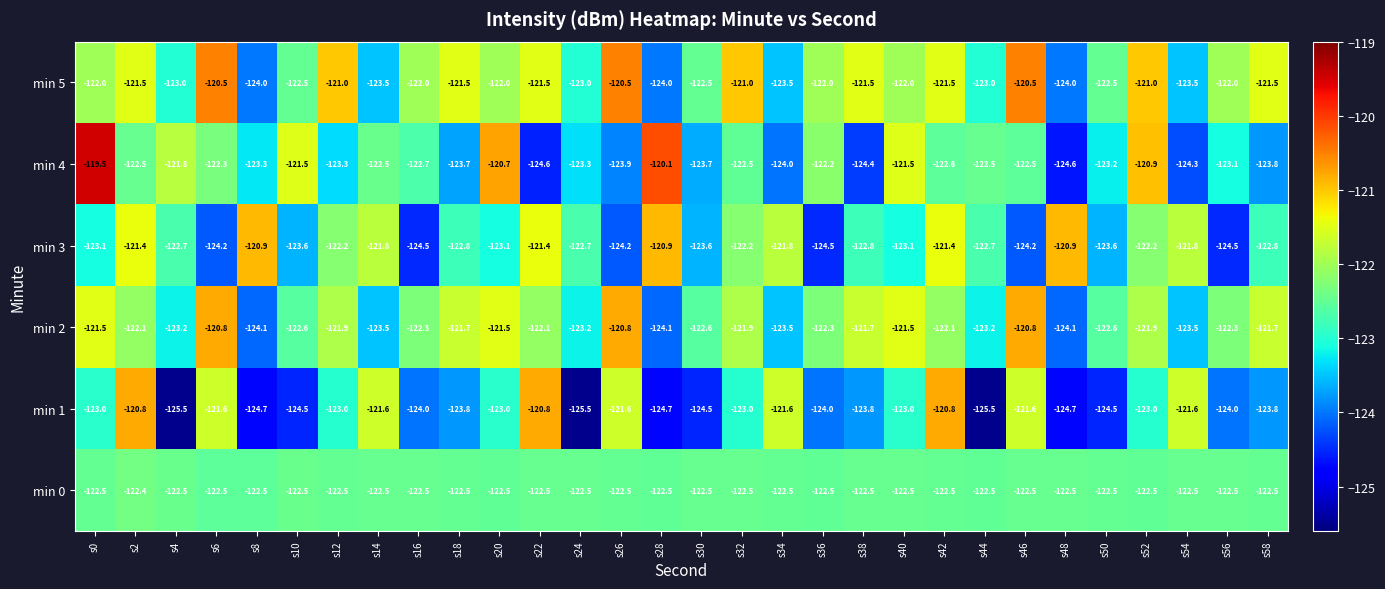

The min 2 series shows -121.5 at s20. True or false?

True